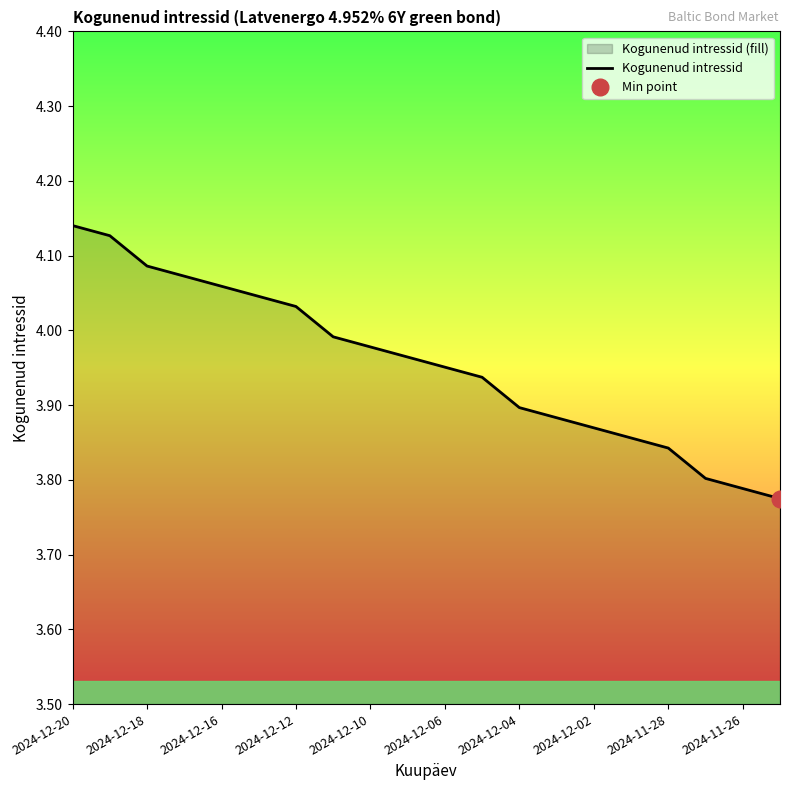

At which category does the chart reach its minimum across all series?

19